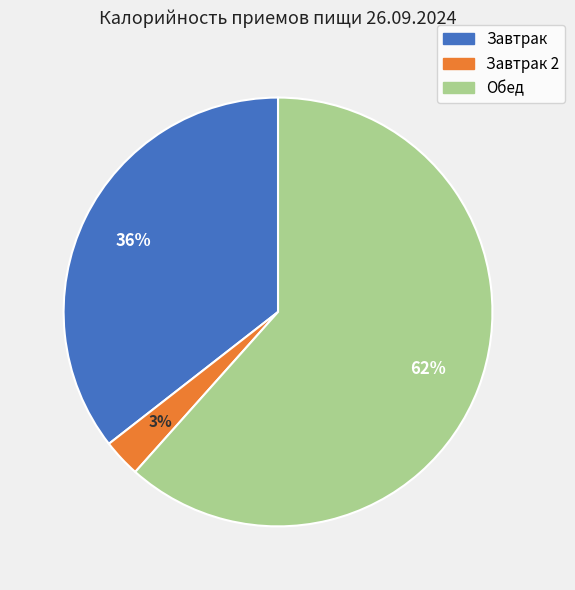

To the nearest percent, what is the average slice percentage?

33%